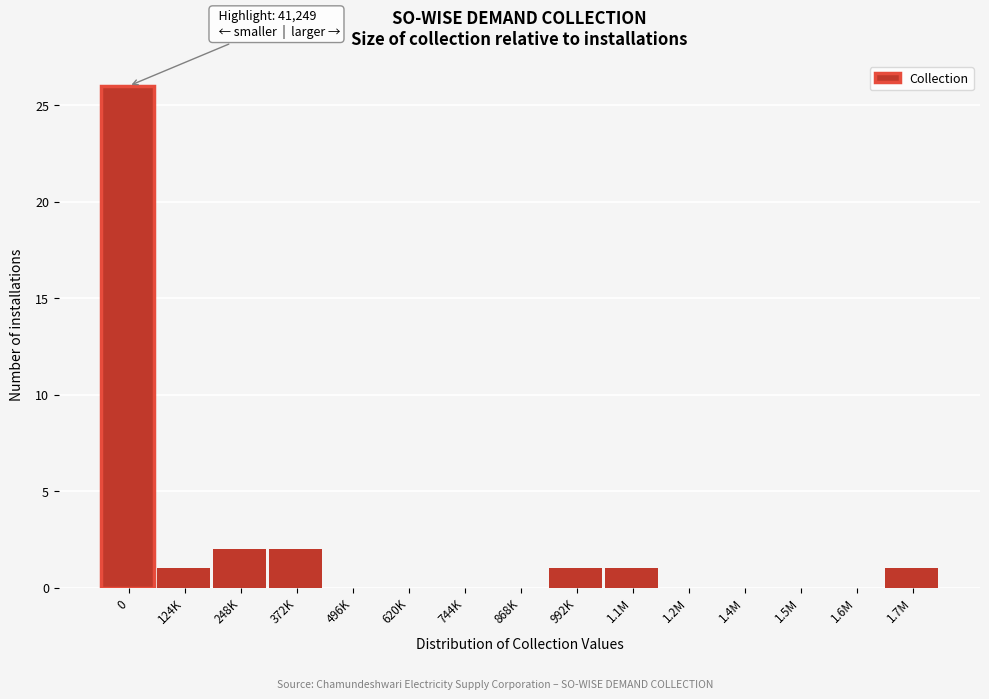

Reading left to right, transcribe all the data shown in this chart.

0=26	124K=1	248K=2	372K=2	496K=0	620K=0	744K=0	868K=0	992K=1	1.1M=1	1.2M=0	1.4M=0	1.5M=0	1.6M=0	1.7M=1